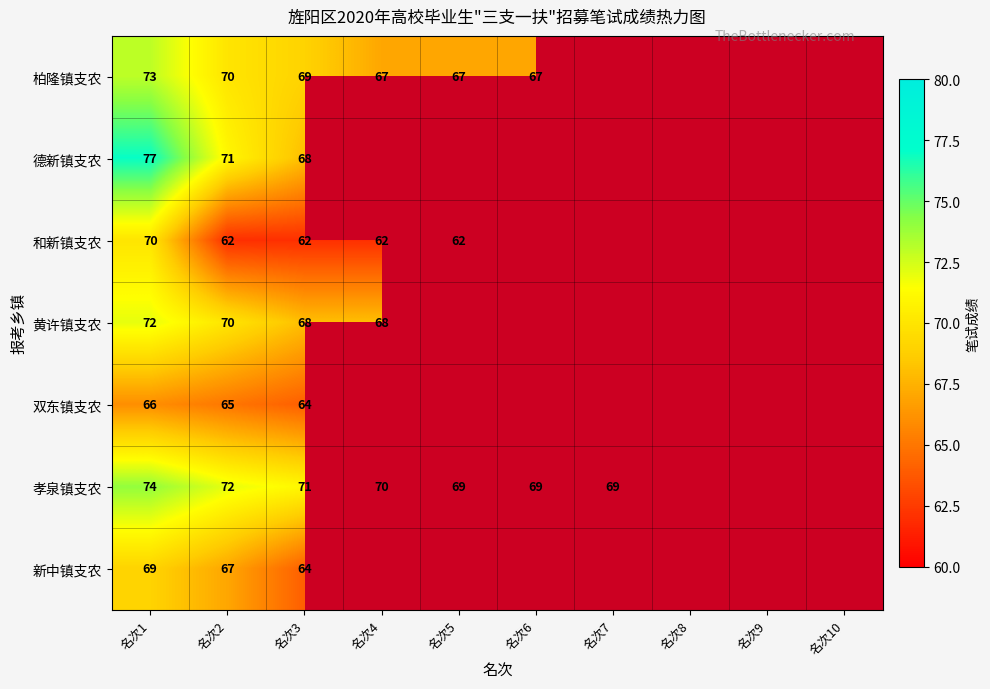

The value of 柏隆镇支农 at 名次4 is 90. True or false?

False